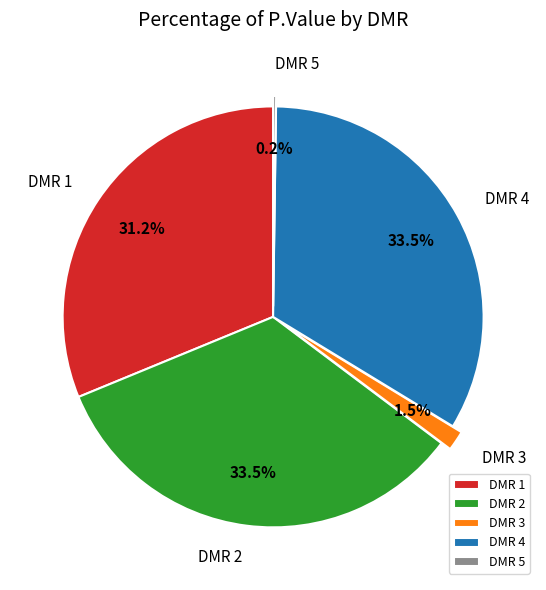

To the nearest percent, what is the difference between the largest and smallest slice percentages?

33%